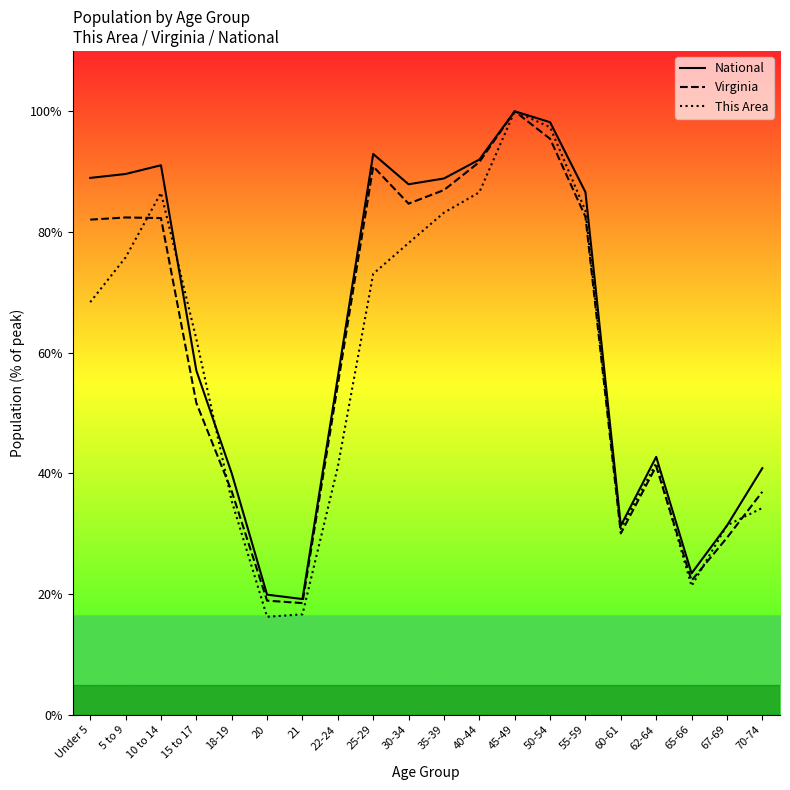

At which label does This Area first exceed 68?

Under 5